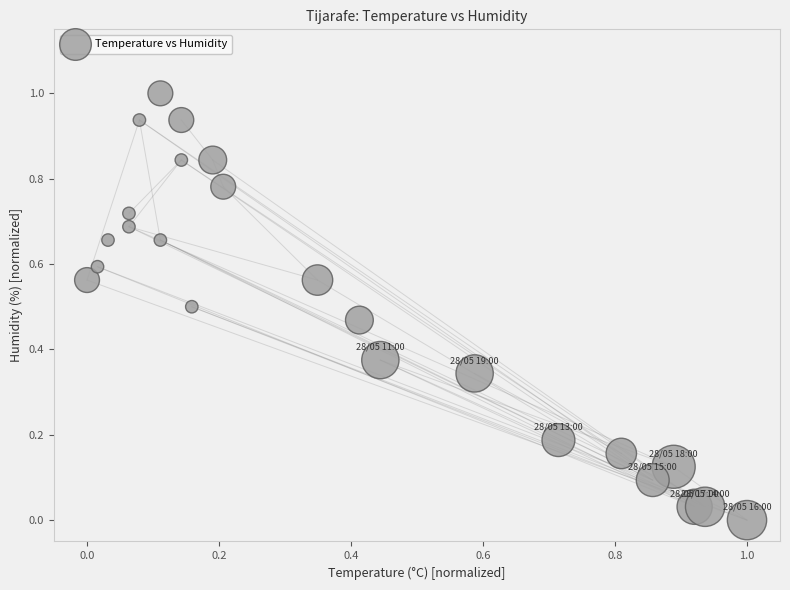

What is the range of Y values (max minus min)?

1.0